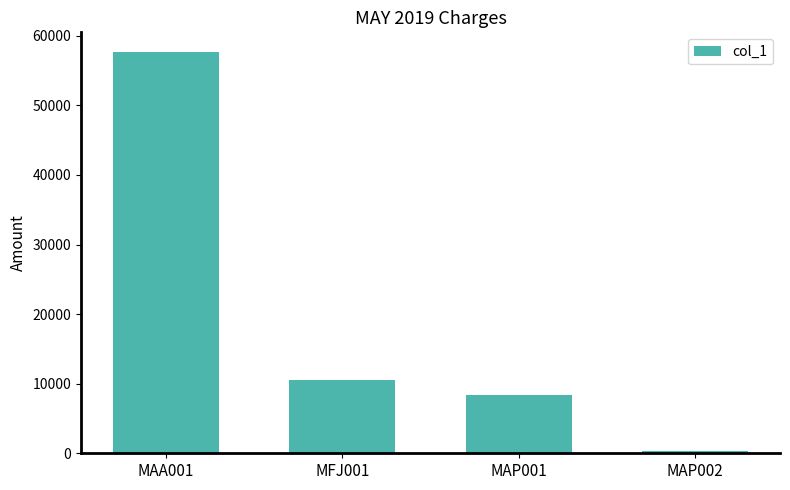

Reading left to right, list all the values displayed in this chart.

MAA001=57622.6	MFJ001=10552.4	MAP001=8406.4	MAP002=322.7